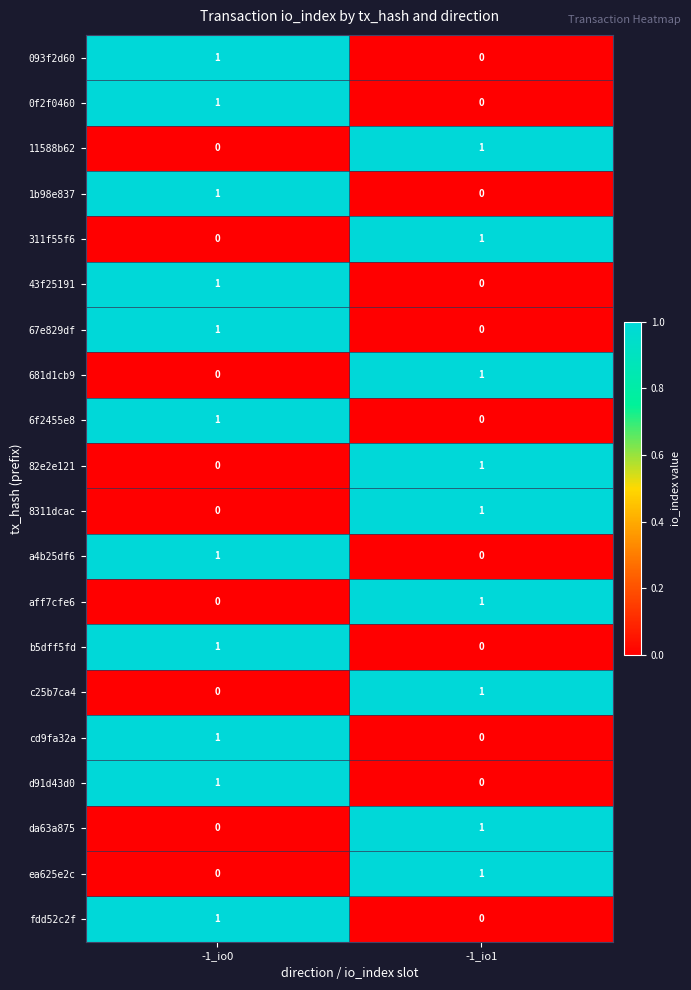

Is the value of a4b25df6 at -1_io0 greater than the value of 0f2f0460 at -1_io1?

Yes